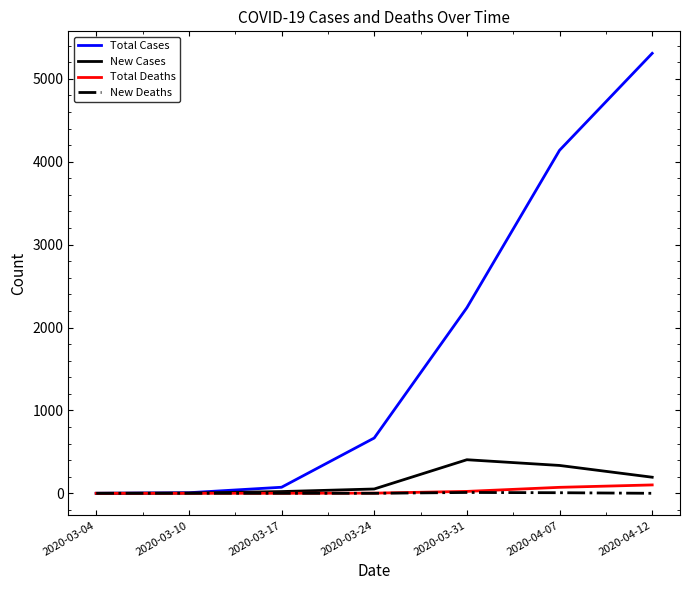

What is the maximum value shown in the chart?

5308